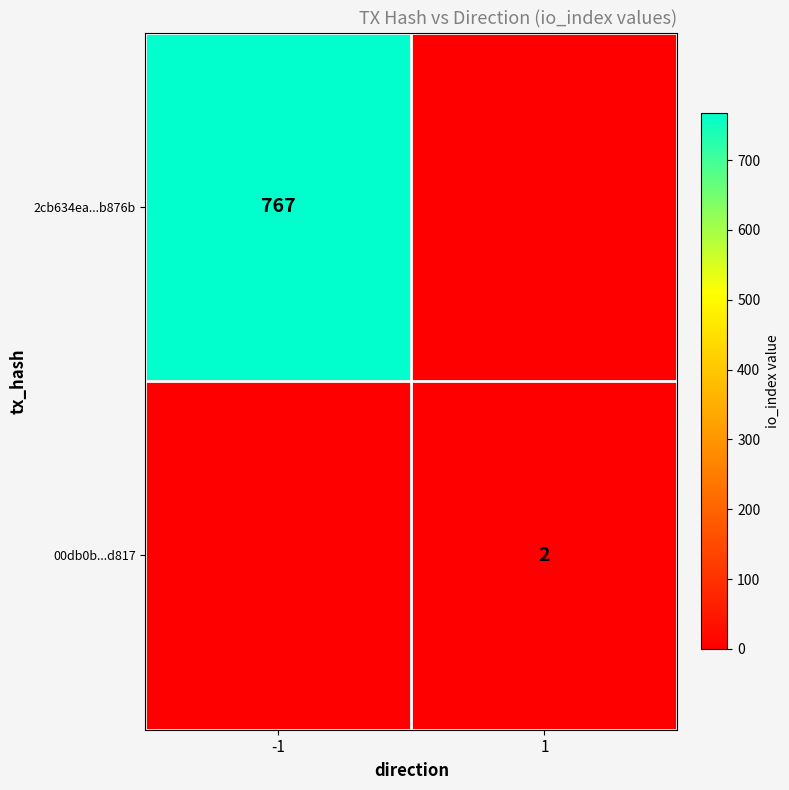

True or false: 00db0b...d817 has a value of 2 at 1.

True